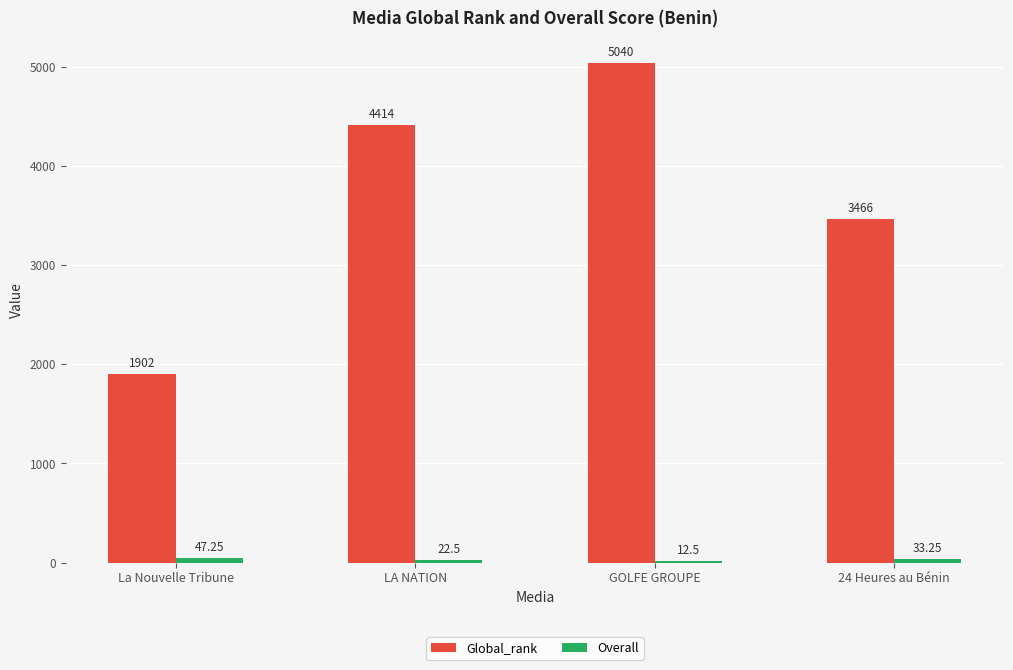

How many distinct data groups are displayed?

2